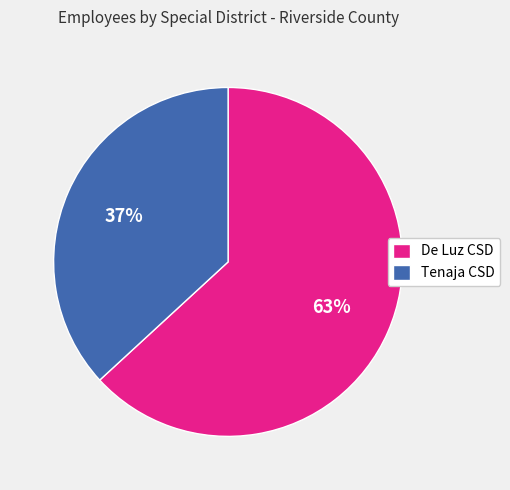

Which has a higher value, De Luz CSD or Tenaja CSD?

De Luz CSD